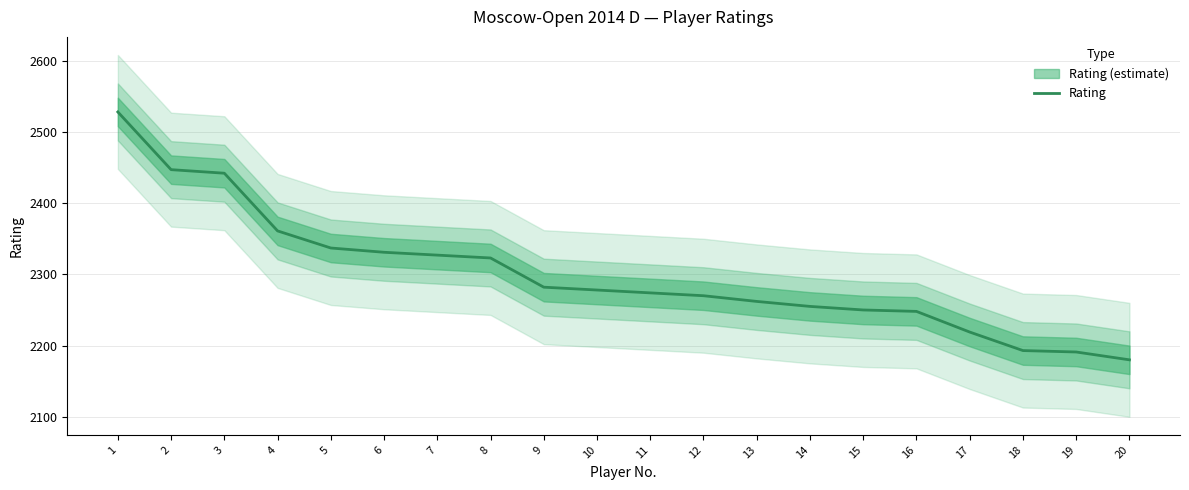

What is the value of the 13th point from the left?

2262